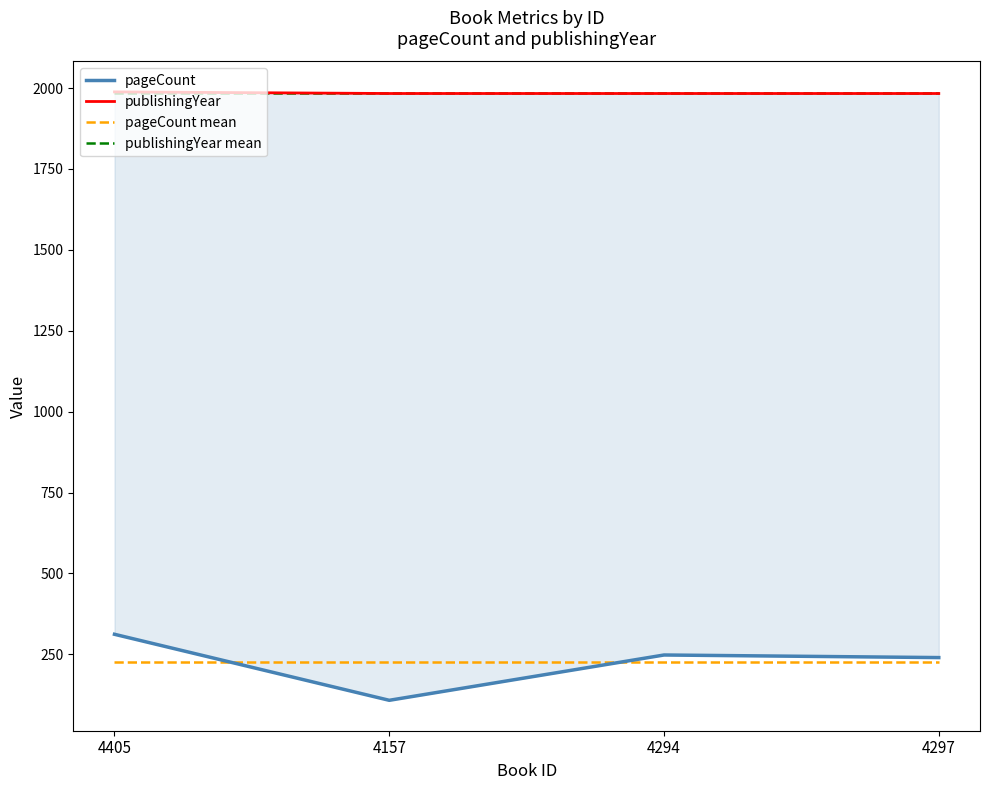

True or false: publishingYear mean has more than 1 points higher than both neighbors.

False